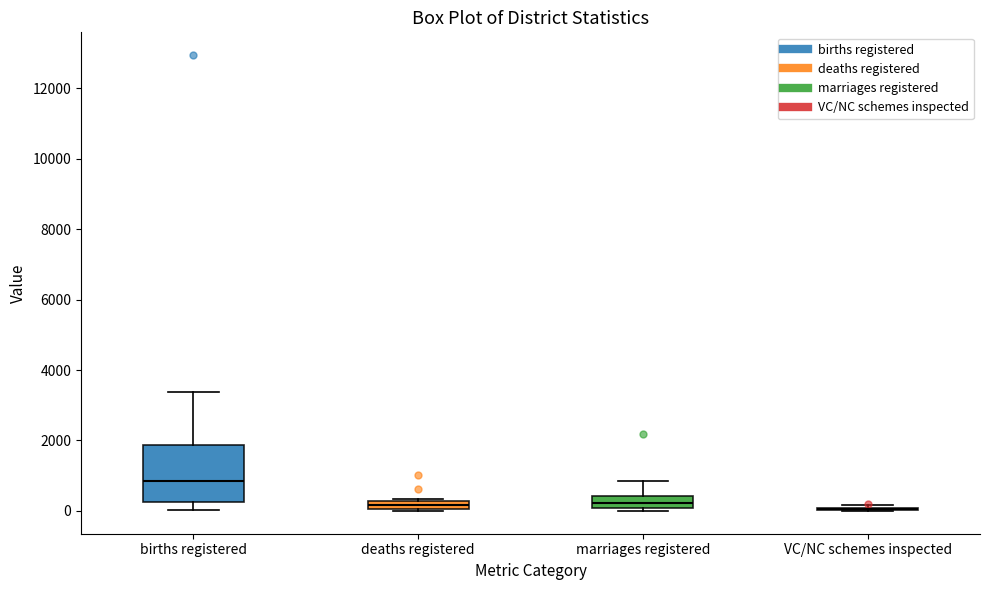

Where does the lower whisker of the box for births registered end on the y-axis? The values are not printed on the chart, so give them approximately, as read against the axis.

0